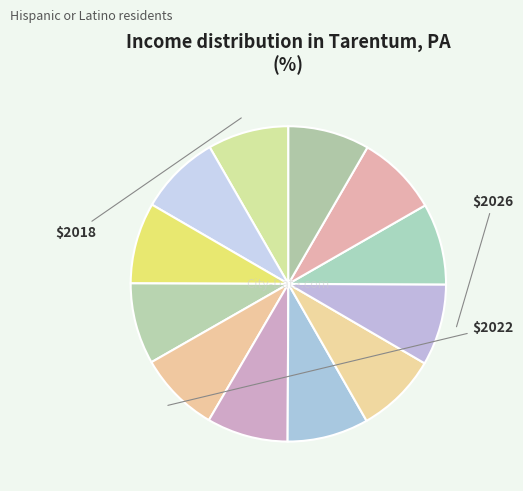

Count the number of slices in the pie.

12